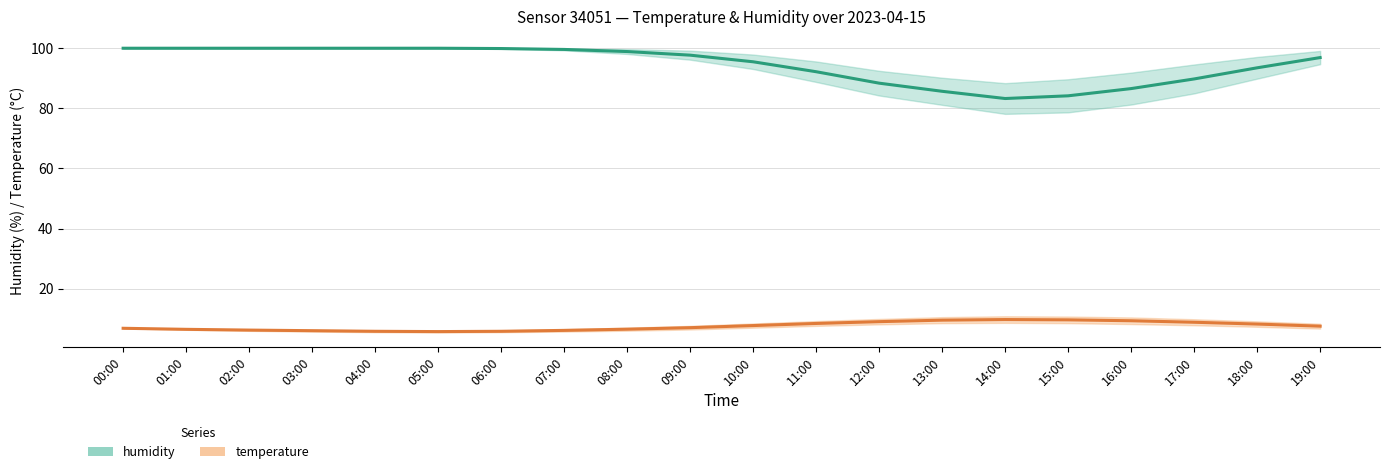

Reading left to right, list all the values displayed in this chart.

humidity: 00:00=99.9	01:00=99.9	02:00=99.9	03:00=99.9	04:00=99.9	05:00=99.9	06:00=99.8	07:00=99.5	08:00=98.8	09:00=97.6	10:00=95.4	11:00=92.1	12:00=88.3	13:00=85.6	14:00=83.2	15:00=84.1	16:00=86.5	17:00=89.7	18:00=93.4	19:00=96.8
temperature: 00:00=6.9	01:00=6.5	02:00=6.3	03:00=6.1	04:00=5.9	05:00=5.8	06:00=5.9	07:00=6.2	08:00=6.6	09:00=7.1	10:00=7.8	11:00=8.5	12:00=9.1	13:00=9.6	14:00=9.8	15:00=9.7	16:00=9.4	17:00=8.9	18:00=8.3	19:00=7.6